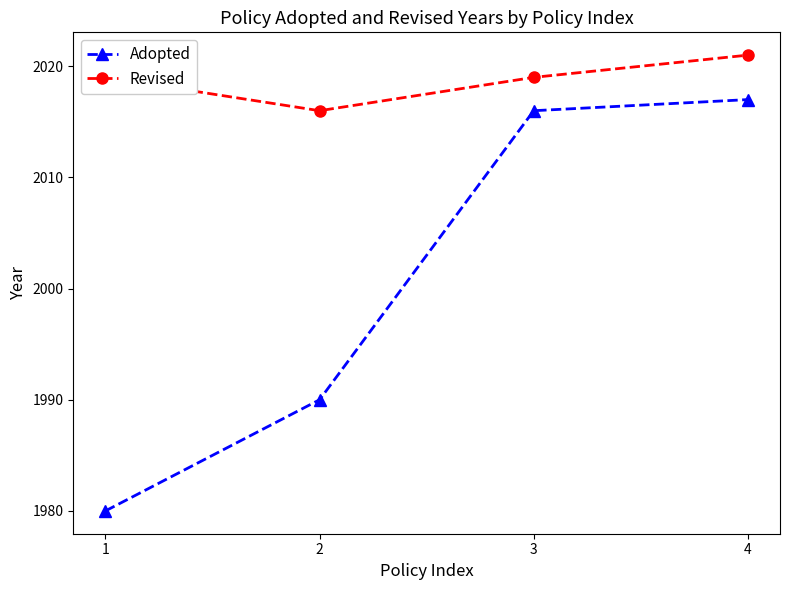

What are all the series names shown in the legend?

Adopted, Revised